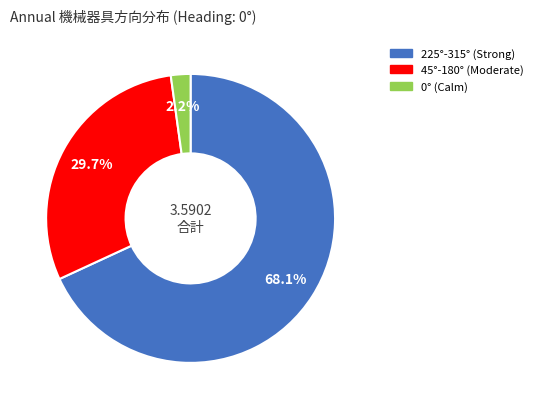

Is there a majority slice in this chart?

Yes